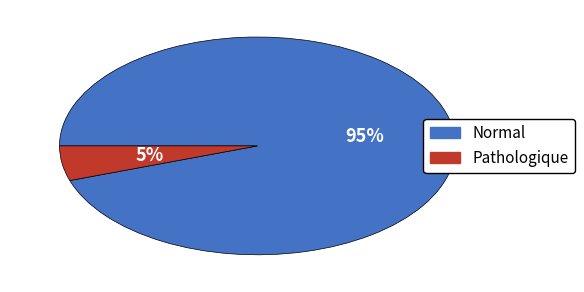

To the nearest percent, what is the difference between the largest and smallest slice percentages?

90%